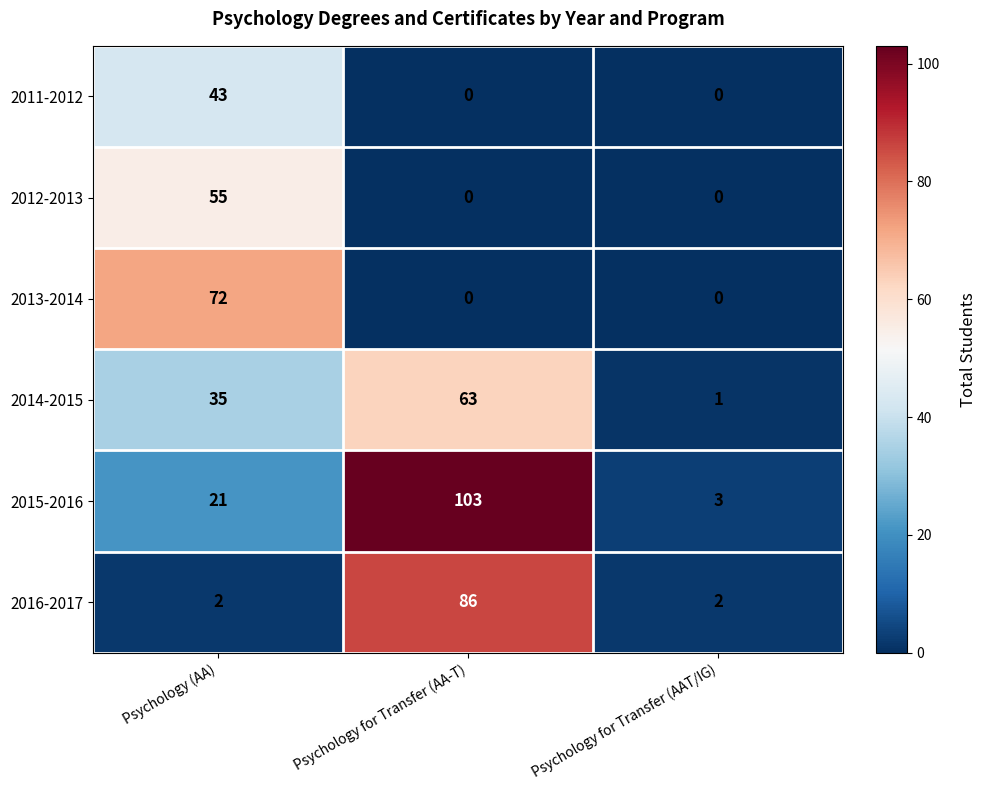

What is the spread (max minus min) of values at Psychology for Transfer (AA-T)?

103